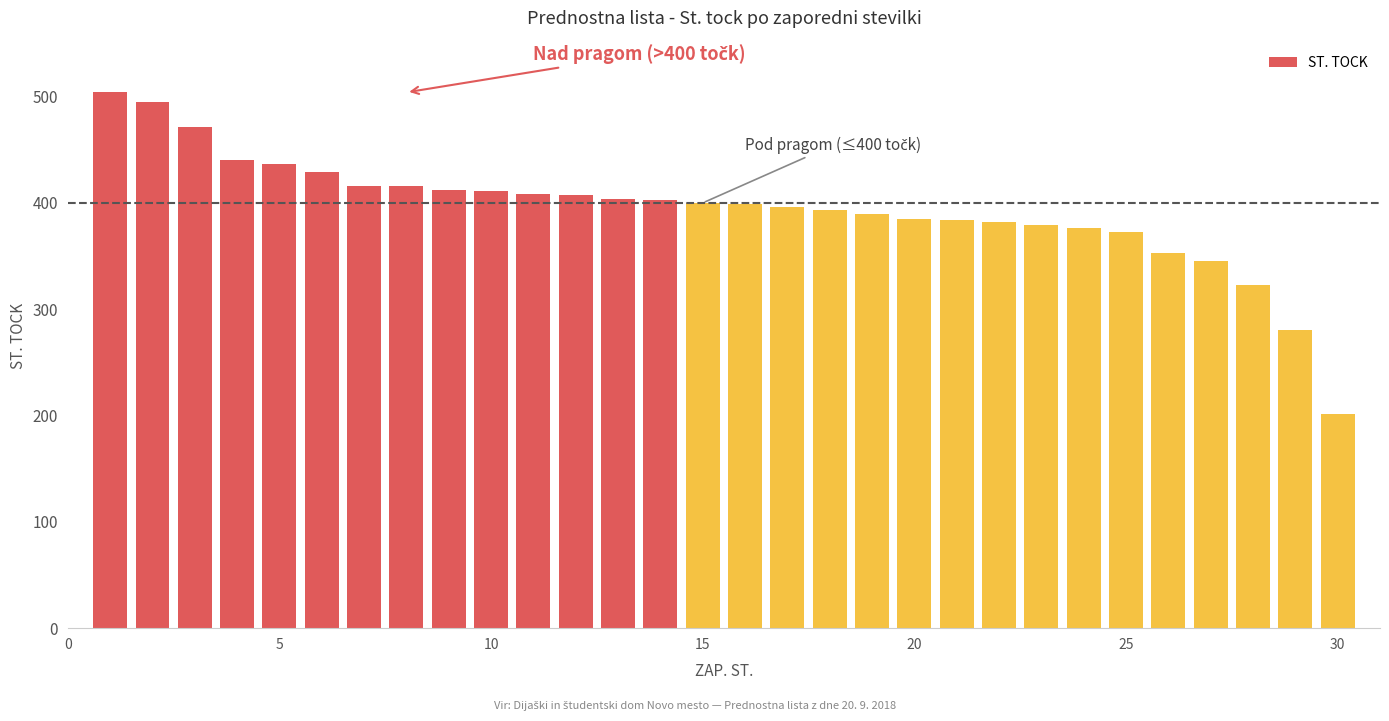

What is the greatest value displayed?

504